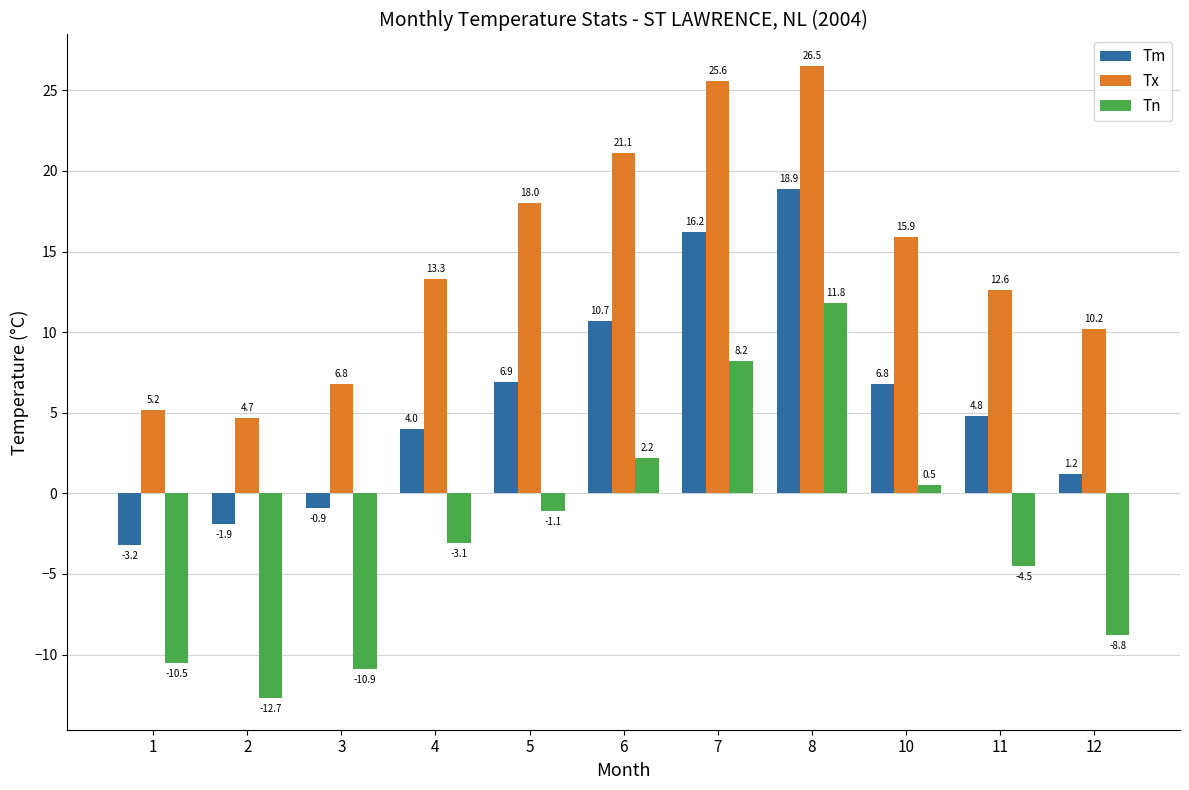

At how many categories does at least one series exceed 1?

11